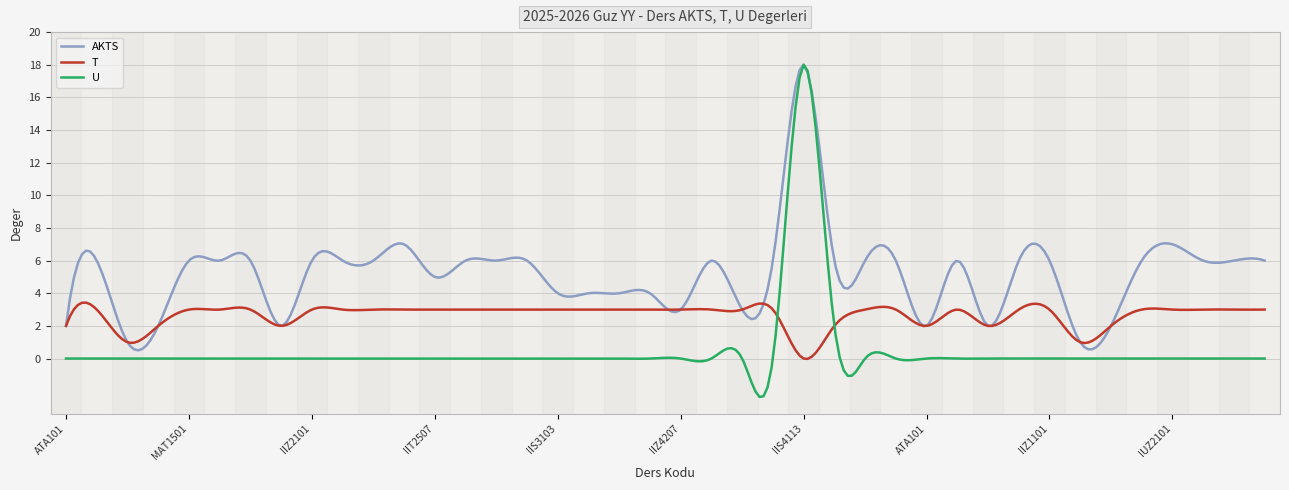

What is the minimum value for AKTS?

0.5